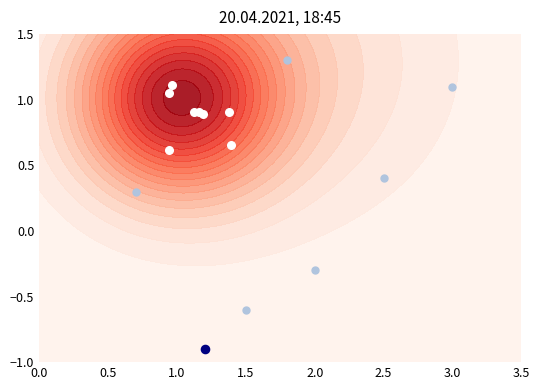

The value of 95d5589b38bea9be0e17d35d74a8d57227084ff at io_index is 0. True or false?

True